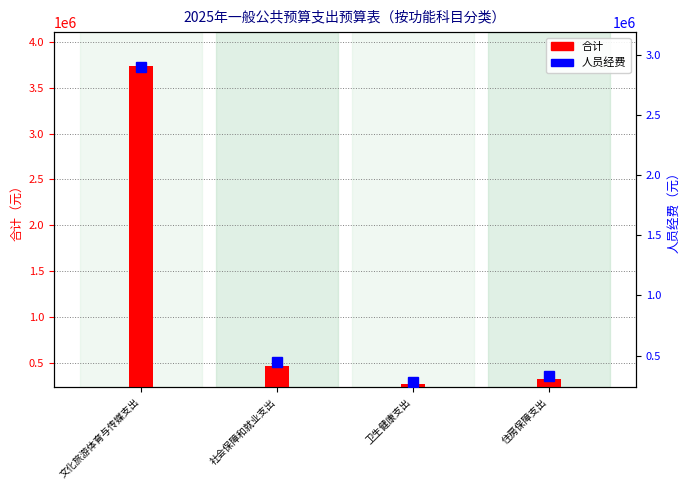

What is the sum of the 合计 values at 卫生健康支出 and 文化旅游体育与传媒支出?

4008889.3